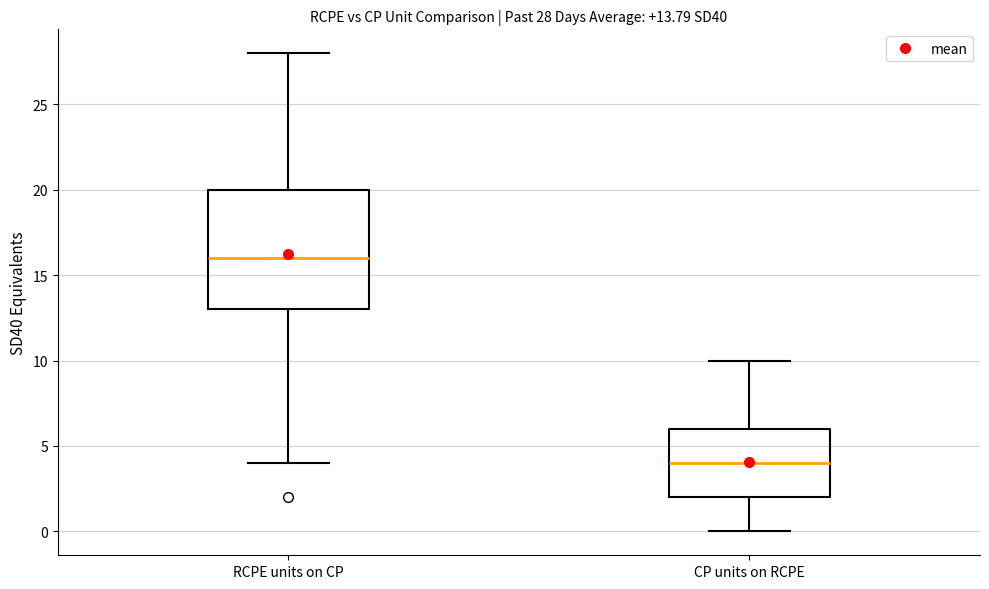

Which box has the highest median line?

RCPE units on CP